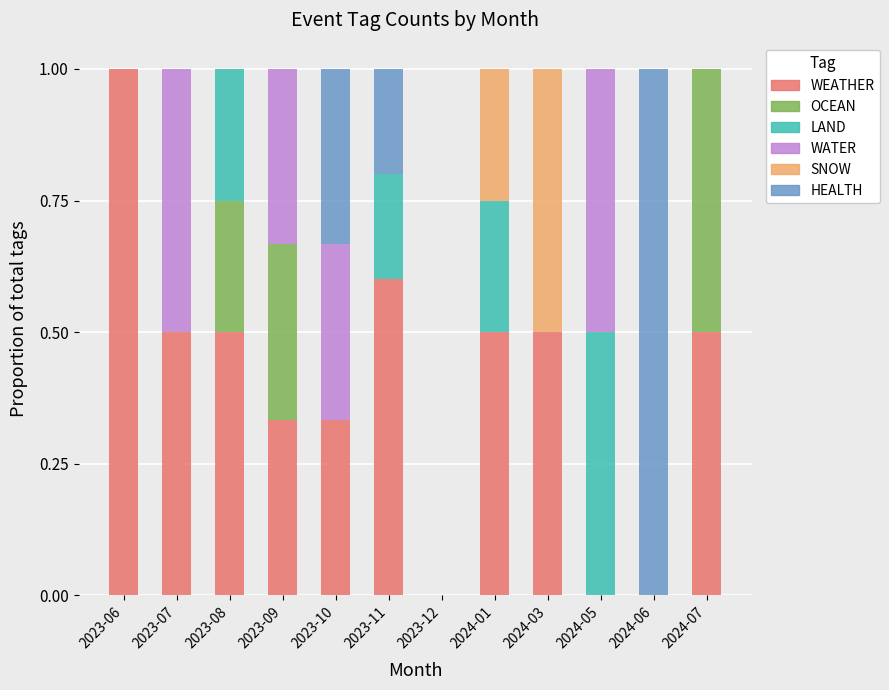

What value does the WEATHER series have at 2023-08?

0.5